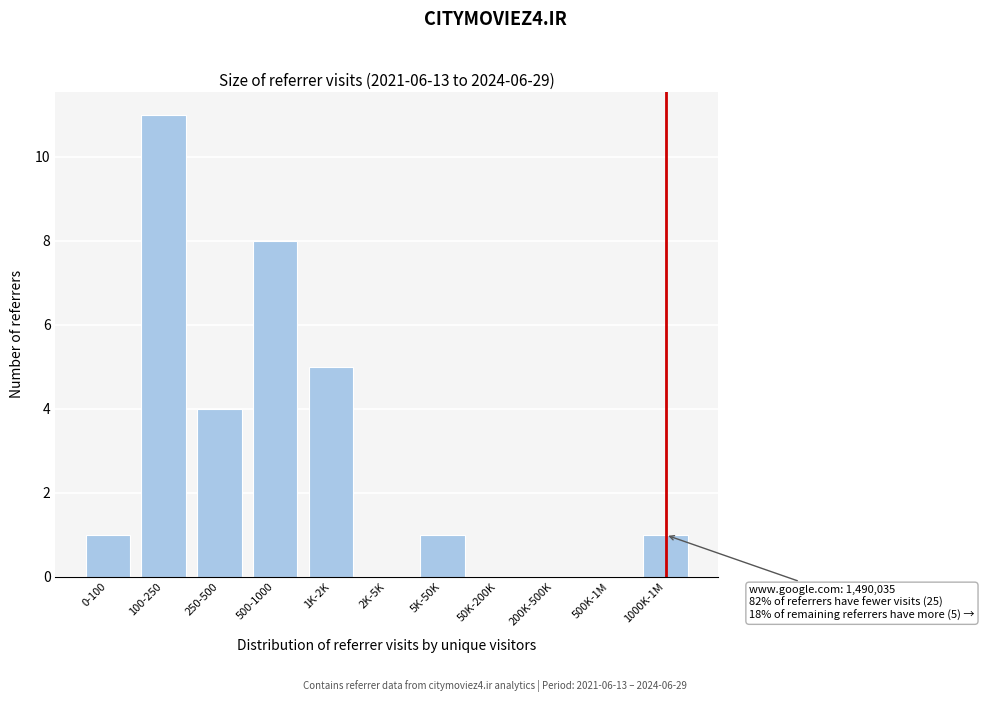

Reading left to right, extract all data points from this chart.

0-100=1	100-250=11	250-500=4	500-1000=8	1K-2K=5	2K-5K=0	5K-50K=1	50K-200K=0	200K-500K=0	500K-1M=0	1000K-1M=1